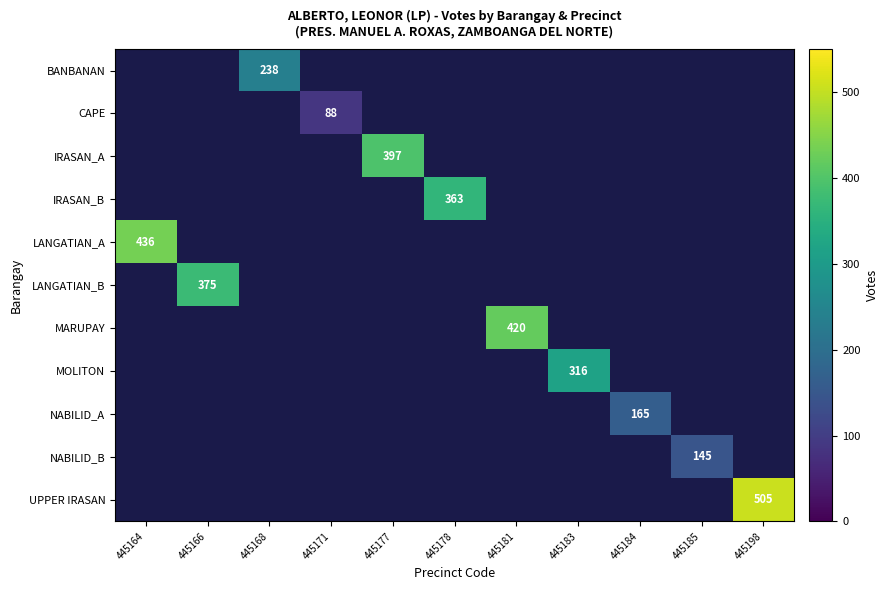

True or false: IRASAN_B has a value of 223 at 445178.

False